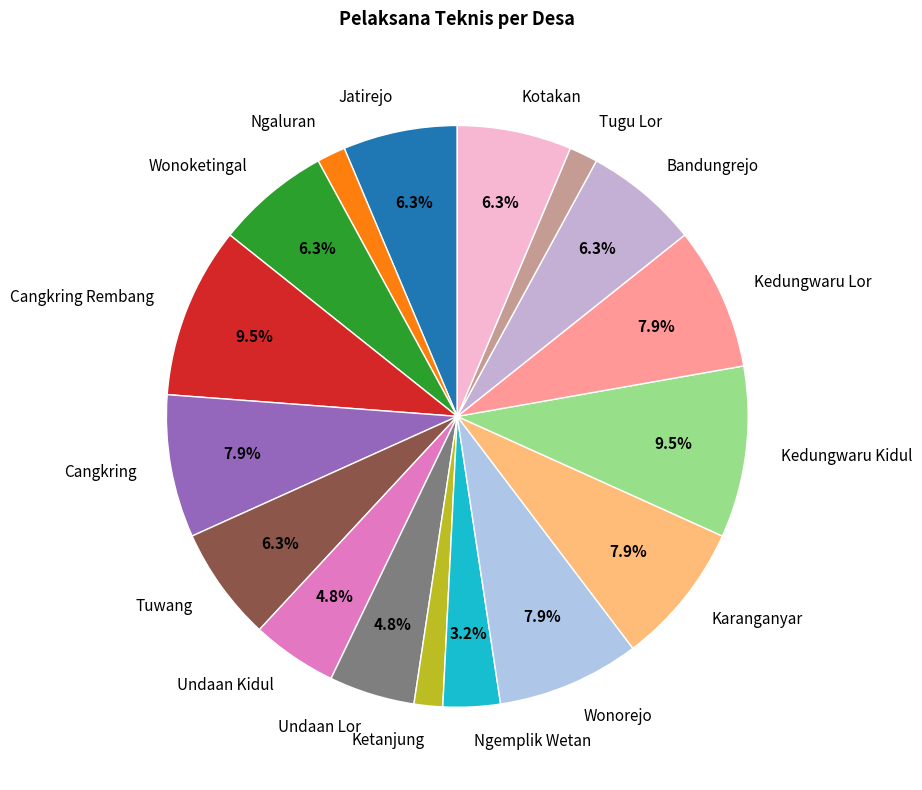

To the nearest percent, what is the combined percentage of Wonoketingal and Tugu Lor?

8%